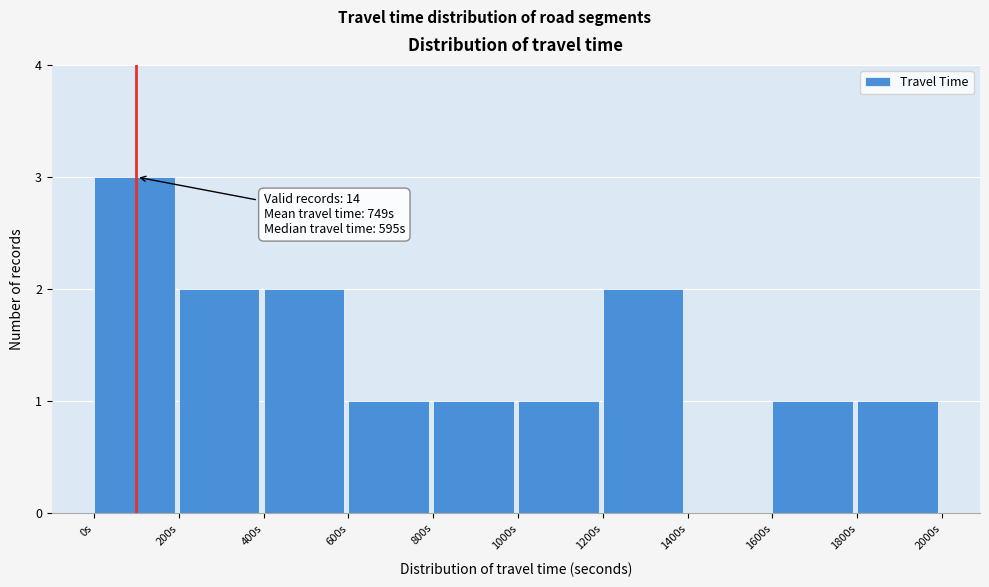

Over which range of the x-axis is the bar tallest?

0 to 200